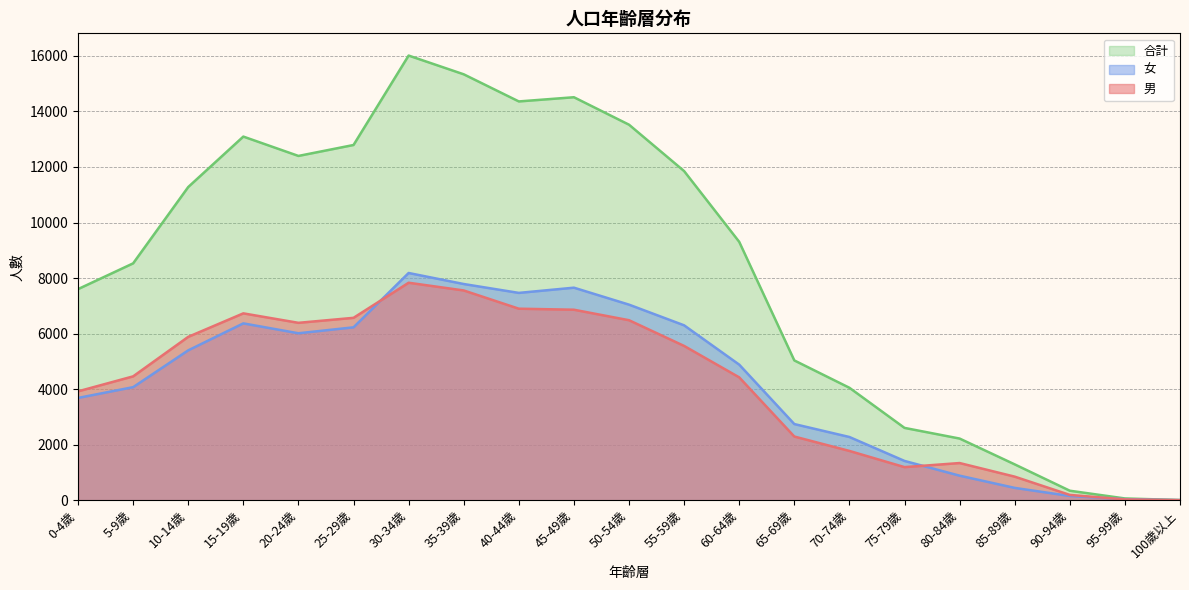

The value of 合計 at 5-9歲 is 4246. True or false?

False